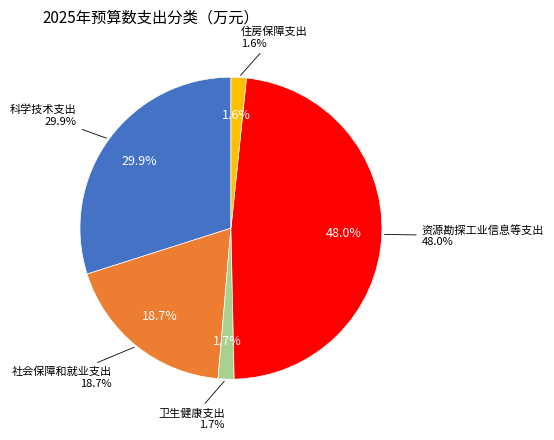

To the nearest percent, what percentage of the pie is 社会保障和就业支出?

19%